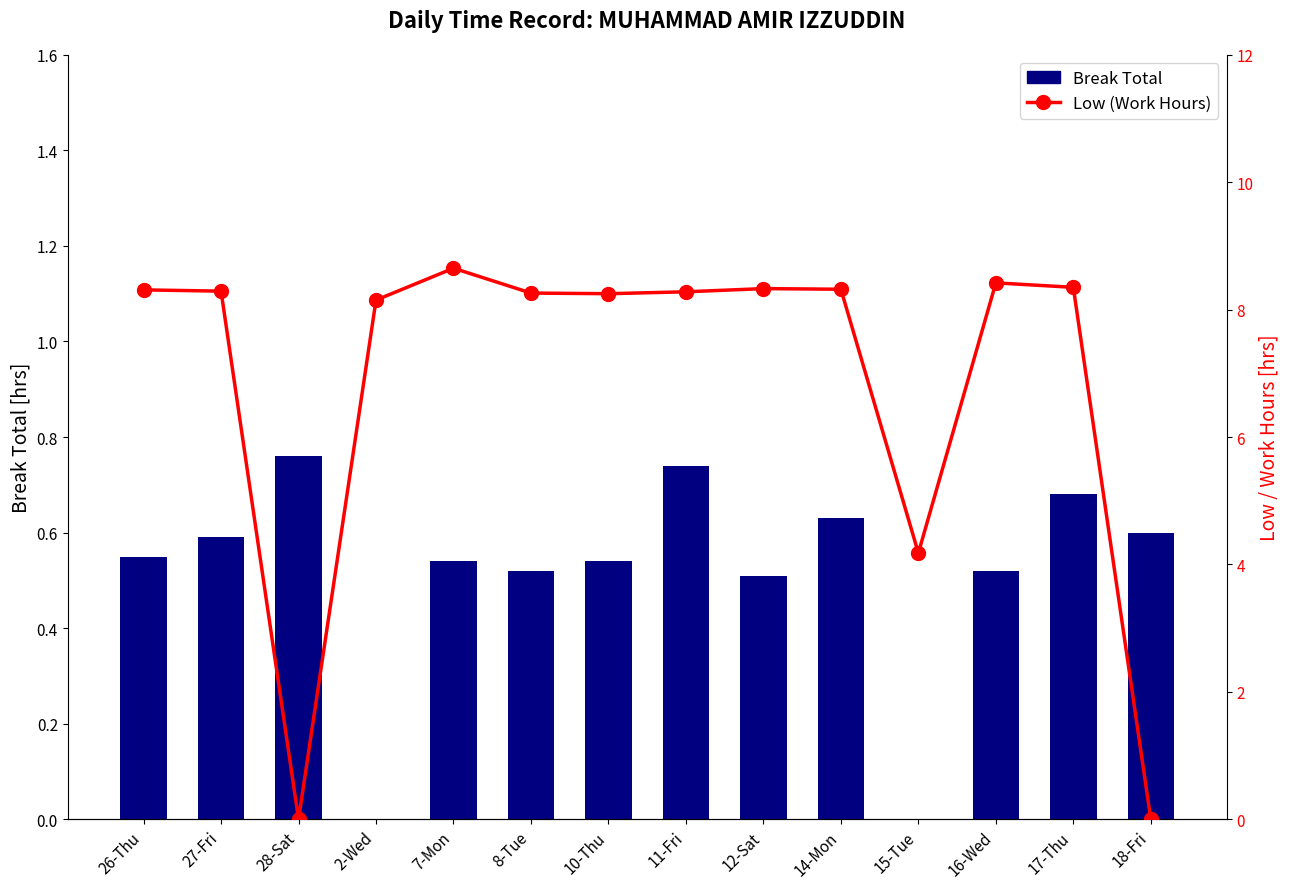

Which series changed the most between 8-Tue and 16-Wed?

Low (Work Hours)